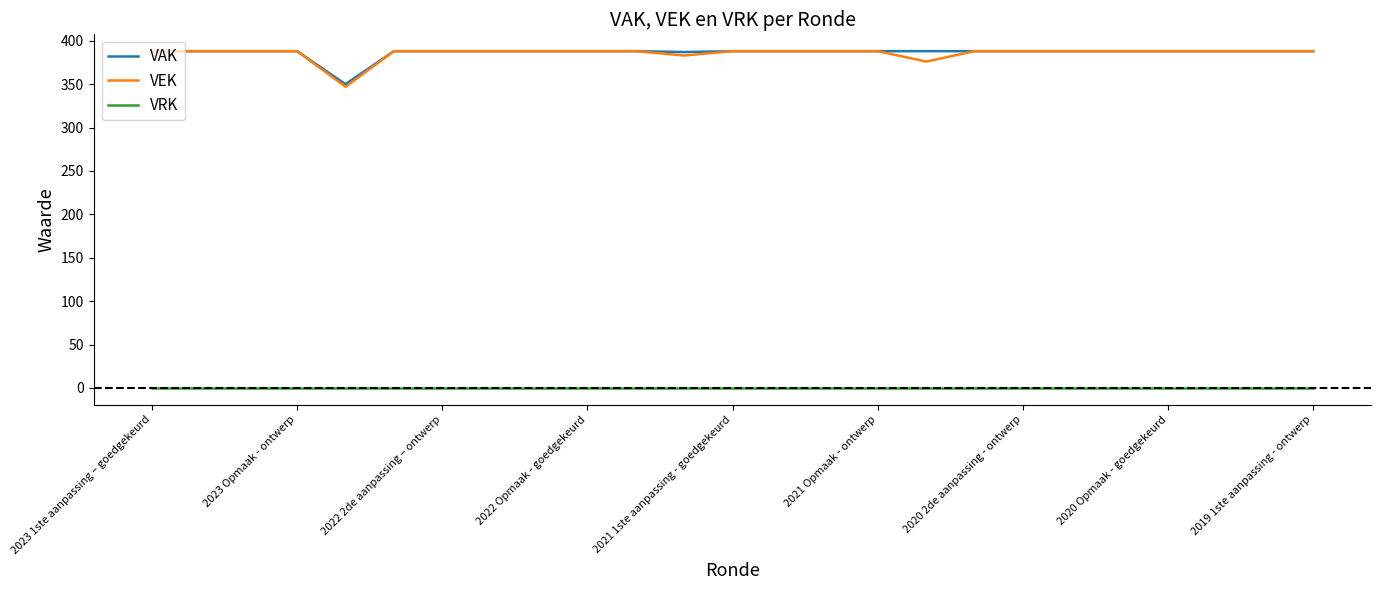

True or false: VAK and VRK intersect in this chart.

False